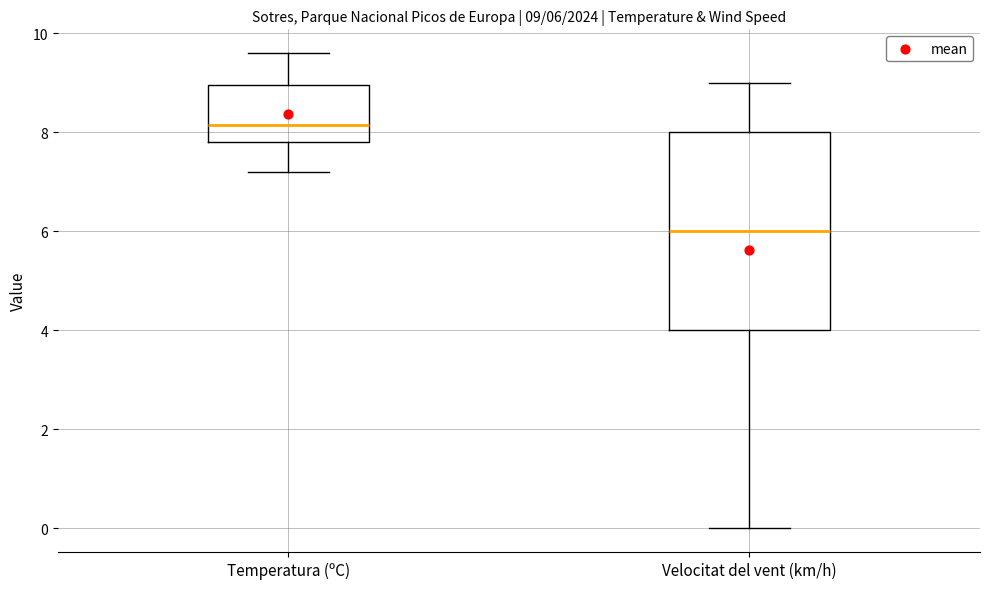

Comparing the boxes themselves (not the whiskers), which one is the tallest?

Velocitat del vent (km/h)